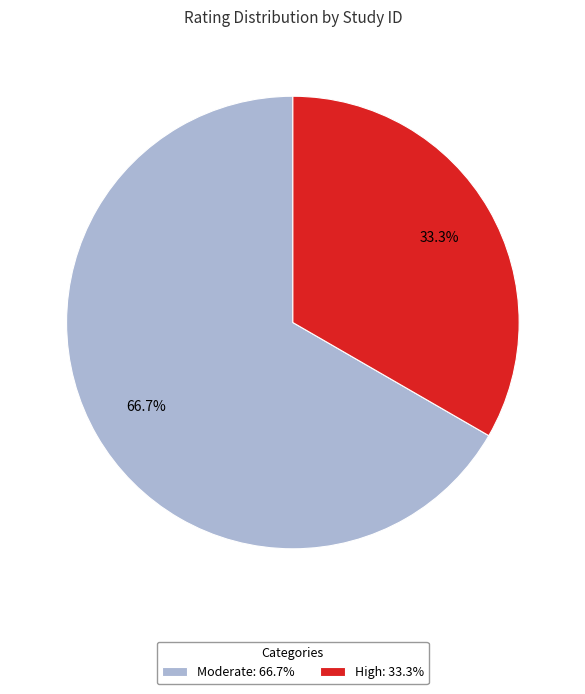

Count the number of slices in the pie.

2